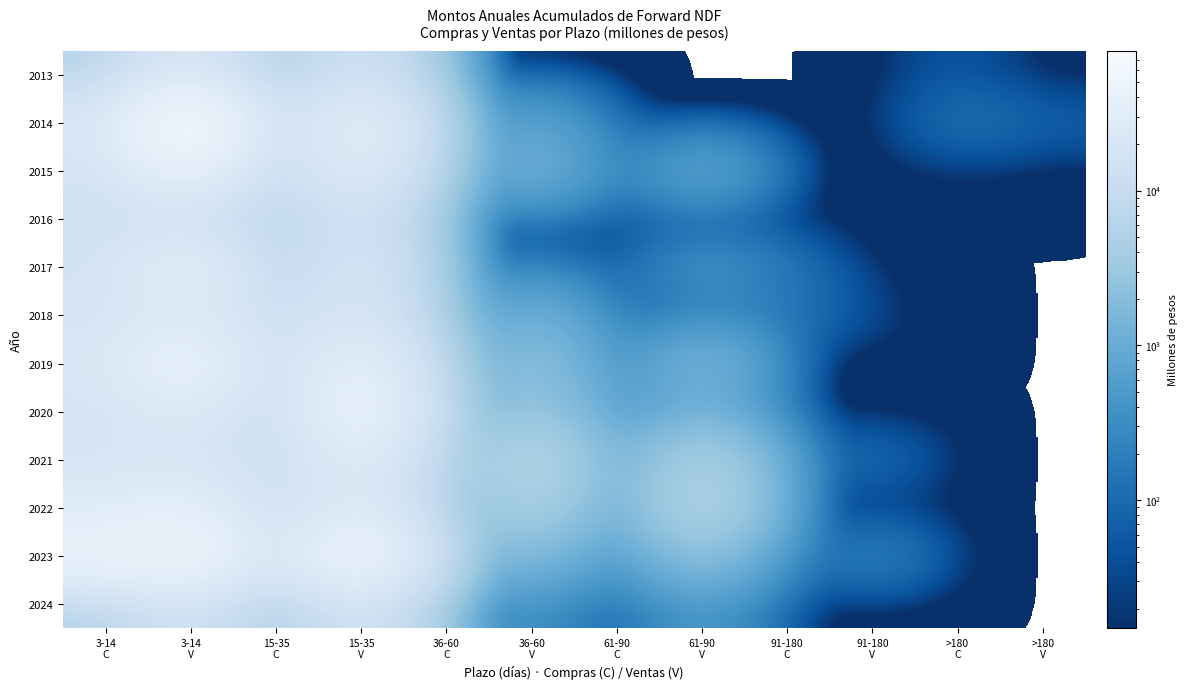

Reading right to left, extract all data points from this chart.

2013: >180
V=0.0	>180
C=65.0	91-180
V=0.0	91-180
C=0.0	61-90
V=0.0	61-90
C=0.0	36-60
V=0.0	36-60
C=0.0	15-35
V=16190.6	15-35
C=1177.0	3-14
V=23742.2	3-14
C=5164.4
2014: >180
V=81.0	>180
C=150.0	91-180
V=0.0	91-180
C=0.0	61-90
V=0.0	61-90
C=0.0	36-60
V=920.0	36-60
C=222.0	15-35
V=40147.9	15-35
C=4638.4	3-14
V=79566.7	3-14
C=21099.3
2015: >180
V=0.0	>180
C=15.0	91-180
V=0.0	91-180
C=0.0	61-90
V=1040.5	61-90
C=0.0	36-60
V=1590.5	36-60
C=40.0	15-35
V=30876.3	15-35
C=5026.0	3-14
V=41903.7	3-14
C=16317.9
2016: >180
V=0.0	>180
C=0.0	91-180
V=0.0	91-180
C=0.0	61-90
V=0.0	61-90
C=15.0	36-60
V=33.0	36-60
C=30.0	15-35
V=15832.4	15-35
C=5064.9	3-14
V=13233.4	3-14
C=12833.7
2017: >180
V=0.0	>180
C=0.0	91-180
V=0.0	91-180
C=152.5	61-90
V=496.0	61-90
C=0.0	36-60
V=200.0	36-60
C=0.0	15-35
V=21727.7	15-35
C=3495.5	3-14
V=38504.5	3-14
C=16046.2
2018: >180
V=0.0	>180
C=0.0	91-180
V=30.0	91-180
C=150.0	61-90
V=153.8	61-90
C=0.0	36-60
V=1443.6	36-60
C=202.5	15-35
V=21952.5	15-35
C=8789.5	3-14
V=27097.6	3-14
C=16890.9
2019: >180
V=0.0	>180
C=0.0	91-180
V=0.0	91-180
C=0.0	61-90
V=1829.0	61-90
C=0.0	36-60
V=2718.0	36-60
C=228.5	15-35
V=40696.8	15-35
C=8599.9	3-14
V=48506.3	3-14
C=22187.8
2020: >180
V=0.0	>180
C=0.0	91-180
V=0.0	91-180
C=0.0	61-90
V=1146.5	61-90
C=153.0	36-60
V=3181.7	36-60
C=163.0	15-35
V=53510.6	15-35
C=5630.3	3-14
V=28106.9	3-14
C=16504.0
2021: >180
V=0.0	>180
C=0.0	91-180
V=147.4	91-180
C=61.0	61-90
V=5325.5	61-90
C=40.0	36-60
V=7406.6	36-60
C=759.5	15-35
V=31043.4	15-35
C=10013.0	3-14
V=20203.0	3-14
C=18763.5
2022: >180
V=0.0	>180
C=0.0	91-180
V=0.0	91-180
C=0.0	61-90
V=6568.2	61-90
C=0.0	36-60
V=5290.7	36-60
C=403.2	15-35
V=29474.0	15-35
C=8163.9	3-14
V=38017.3	3-14
C=27183.2
2023: >180
V=0.0	>180
C=0.0	91-180
V=298.9	91-180
C=0.0	61-90
V=2510.1	61-90
C=73.0	36-60
V=1893.7	36-60
C=918.0	15-35
V=61799.4	15-35
C=13815.0	3-14
V=58532.6	3-14
C=47399.8
2024: >180
V=0.0	>180
C=0.0	91-180
V=0.0	91-180
C=0.0	61-90
V=525.2	61-90
C=0.0	36-60
V=411.5	36-60
C=111.3	15-35
V=17398.2	15-35
C=1569.3	3-14
V=15668.9	3-14
C=4529.0